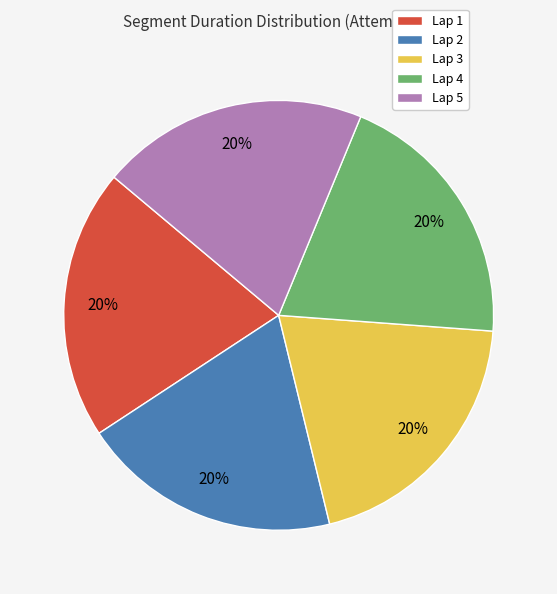

How many segments does this pie chart have?

5